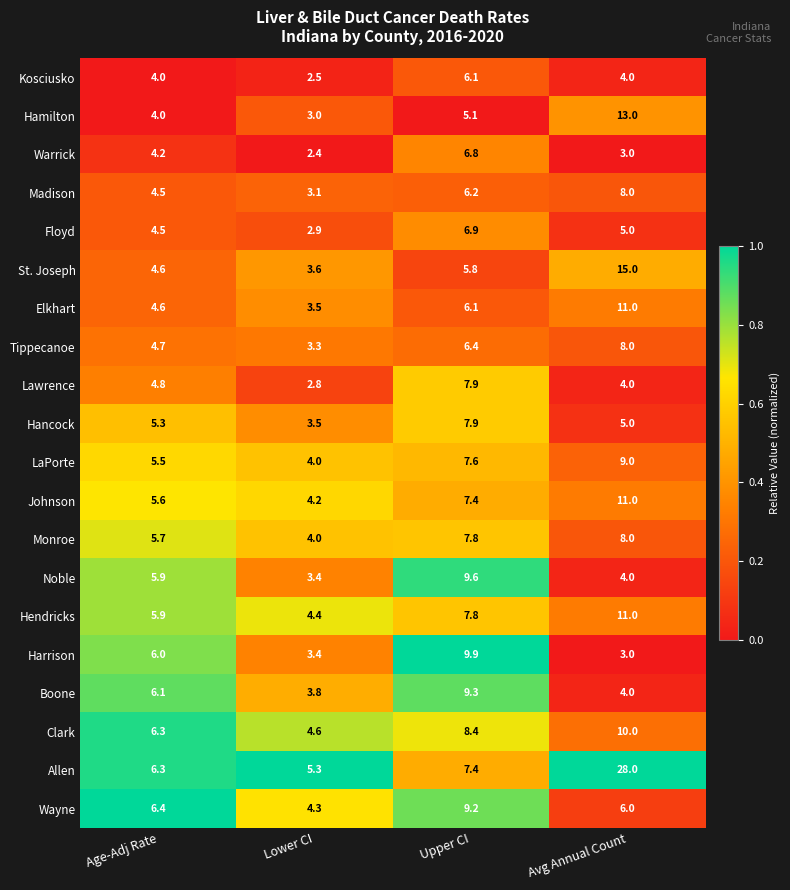

Which series has the largest total across all categories?

Allen